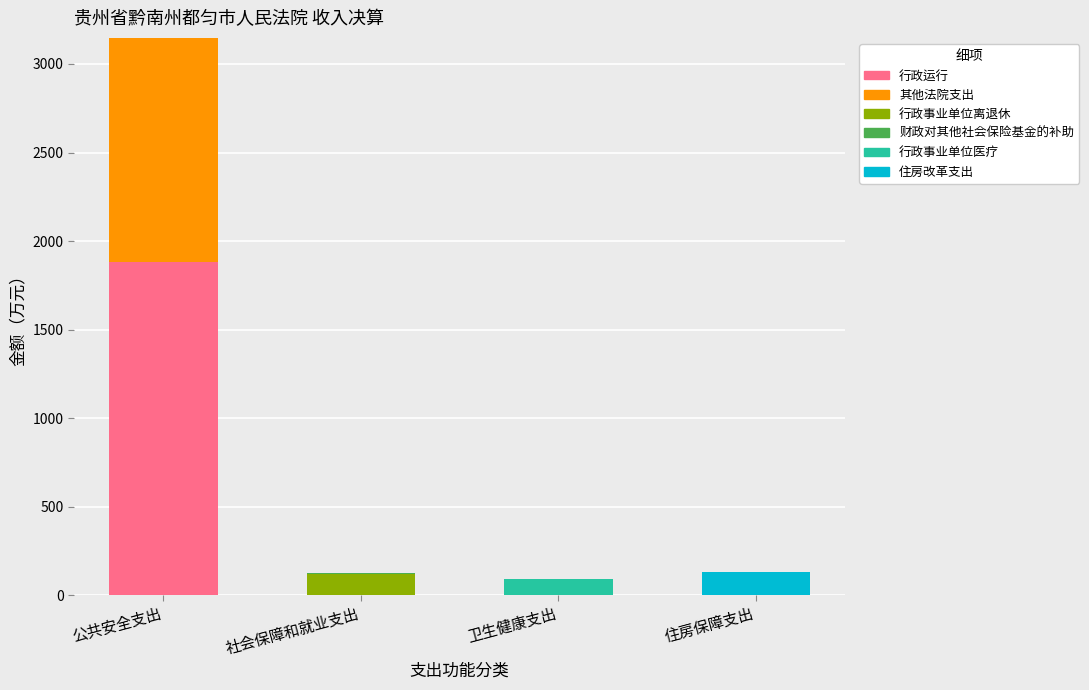

What is the average value of the 行政运行 series?

470.3